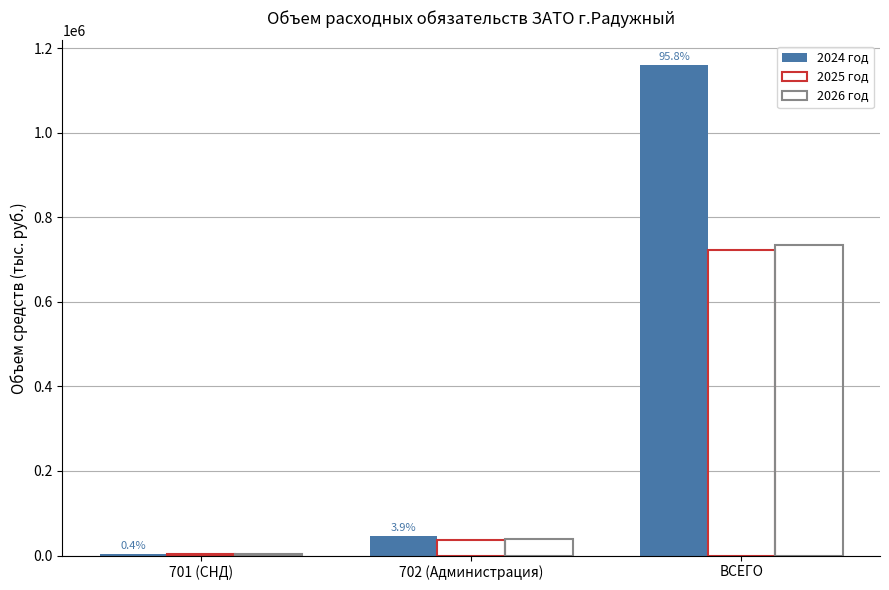

Between 702 (Администрация) and ВСЕГО, which series saw the biggest shift?

2024 год